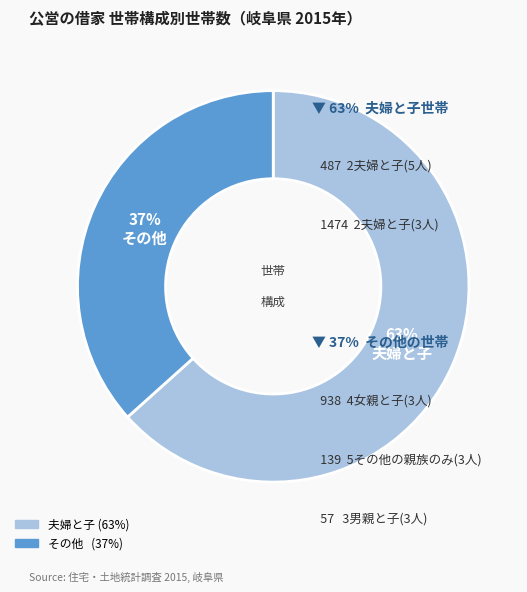

Does any single category account for the majority?

Yes